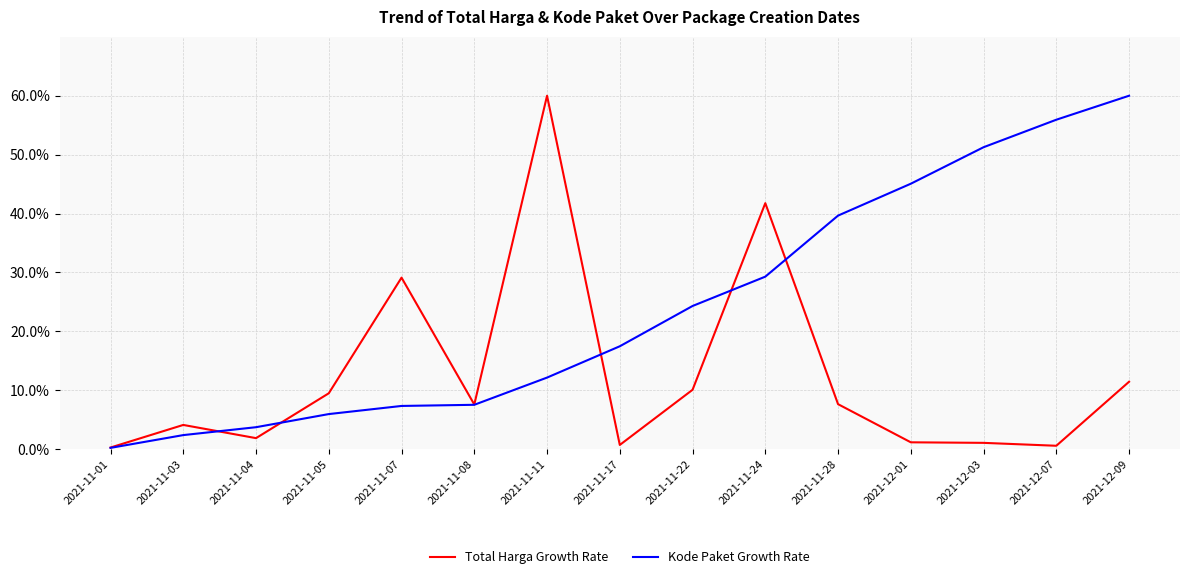

At how many categories does at least one series exceed 55?

3